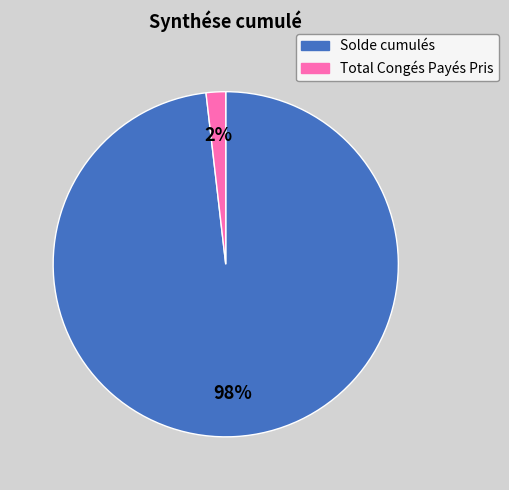

How many segments does this pie chart have?

2